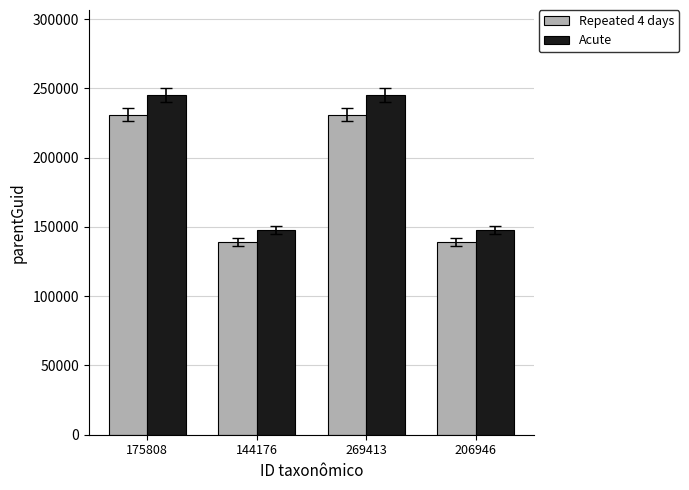

What is the value of the Repeated 4 days bar at the 2nd from the left?

138973.8